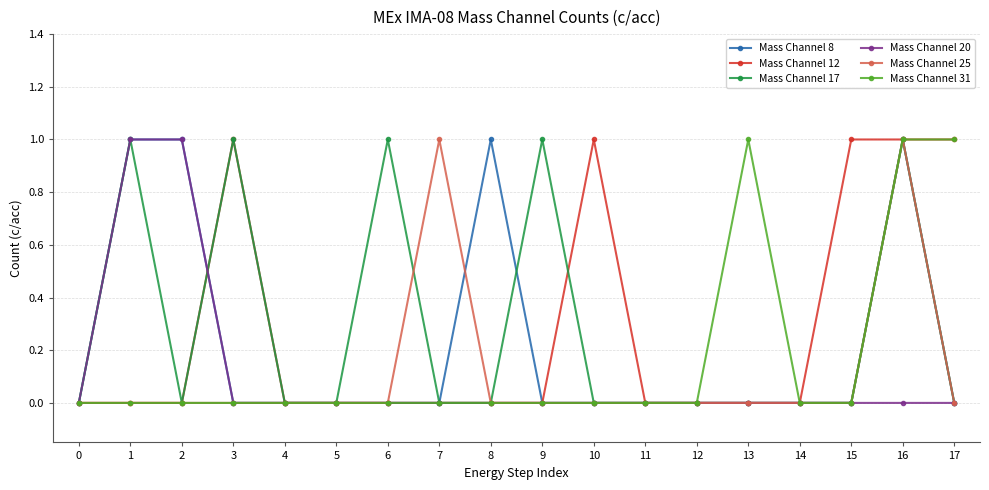

What is the value of the Mass Channel 20 point at the 2nd from the left?

1